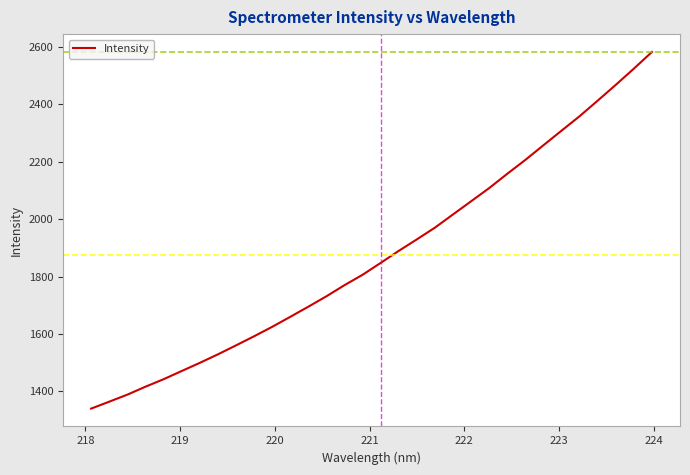

What is the greatest value displayed?

2583.1